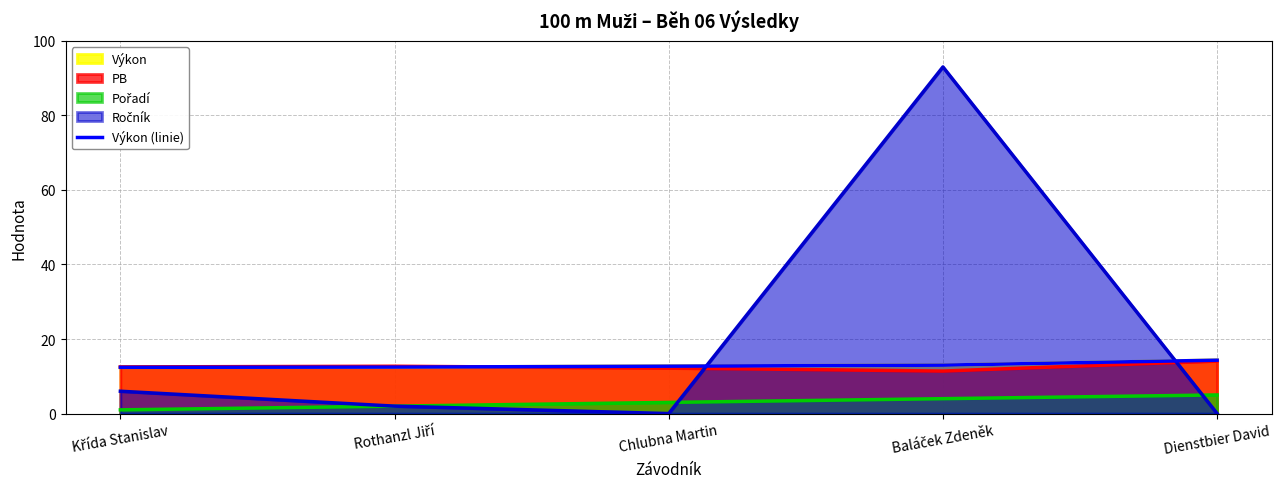

Is it true that the value at Rothanzl Jiří is 12.5?

True